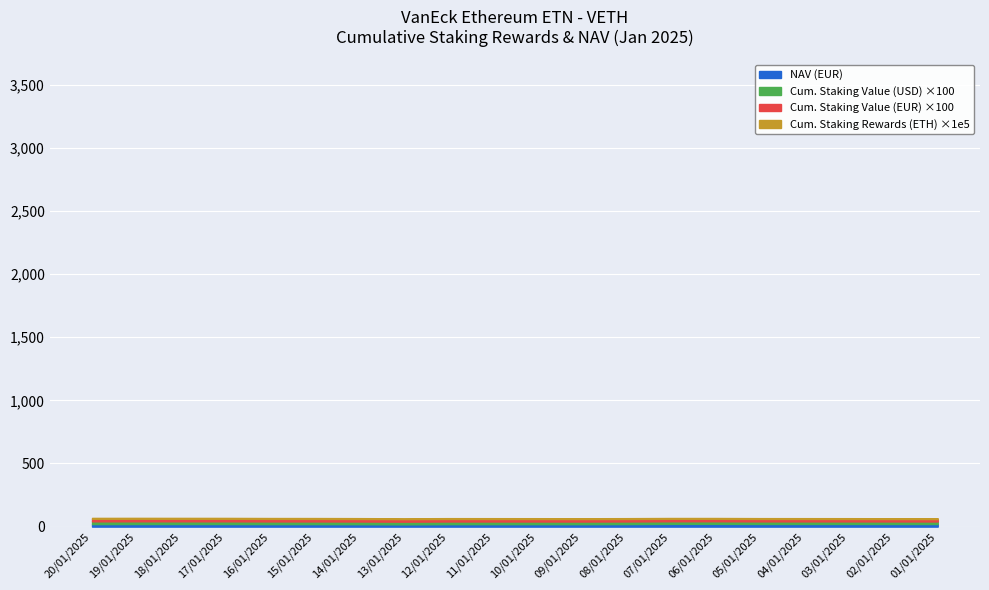

The value of Cumulative Staking Value (USD) at 09/01/2025 is 0.1. True or false?

False